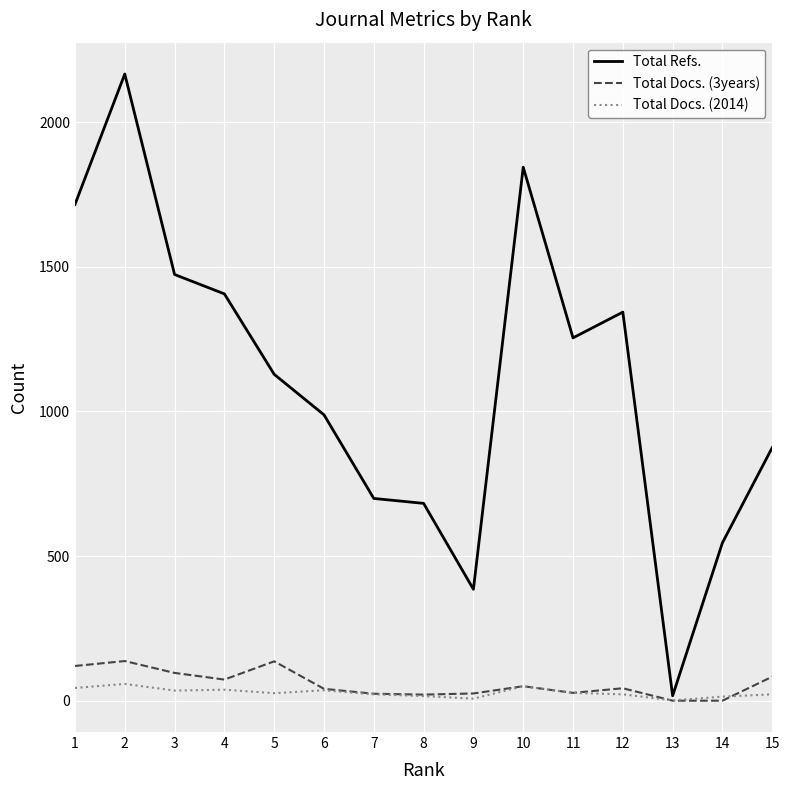

Which series has the largest range (max minus min)?

Total Refs.